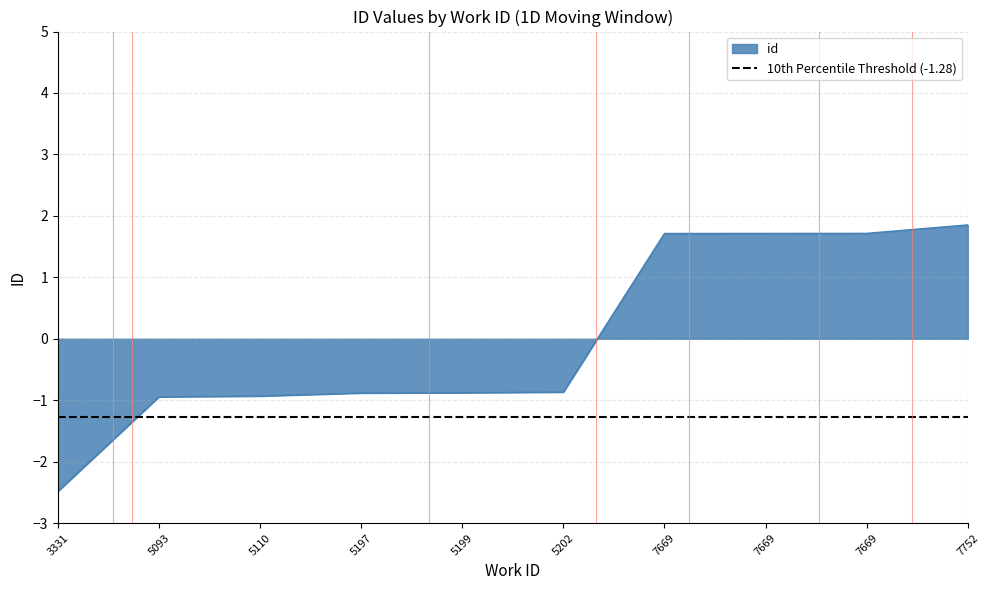

How many values exceed 0?

4